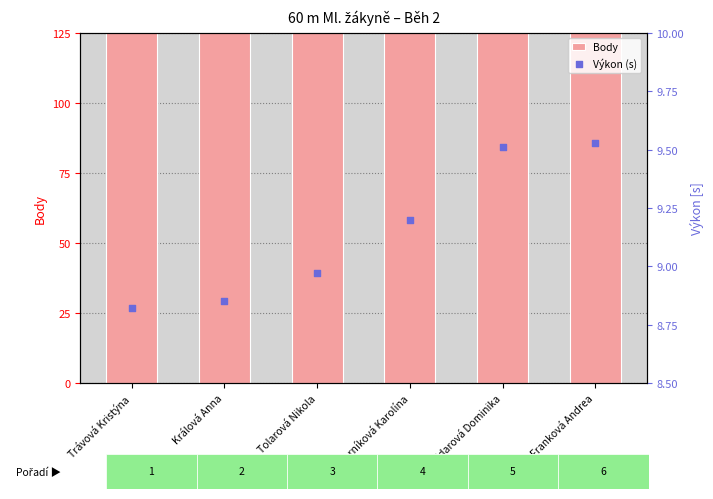

Which series has the widest spread of Y values?

Body